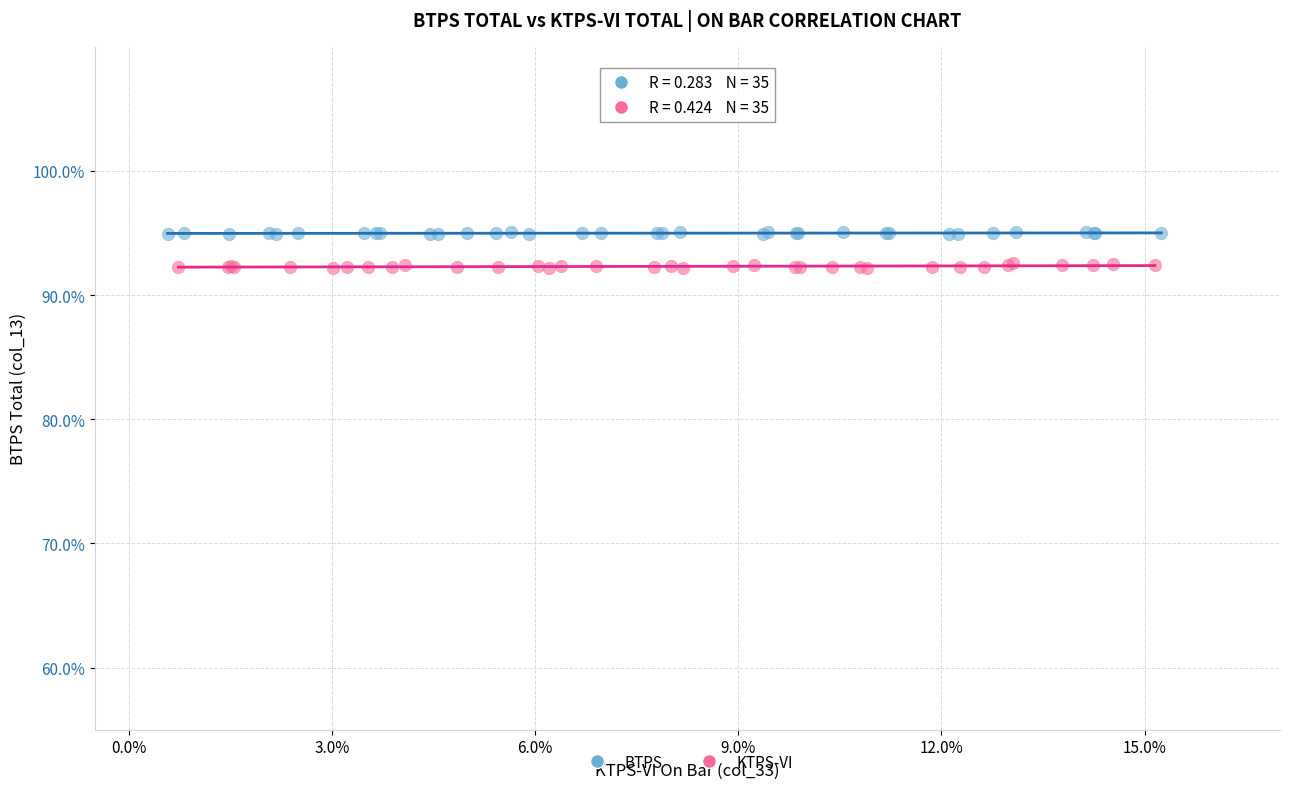

Which series has the largest Y range (max minus min)?

KTPS-VI